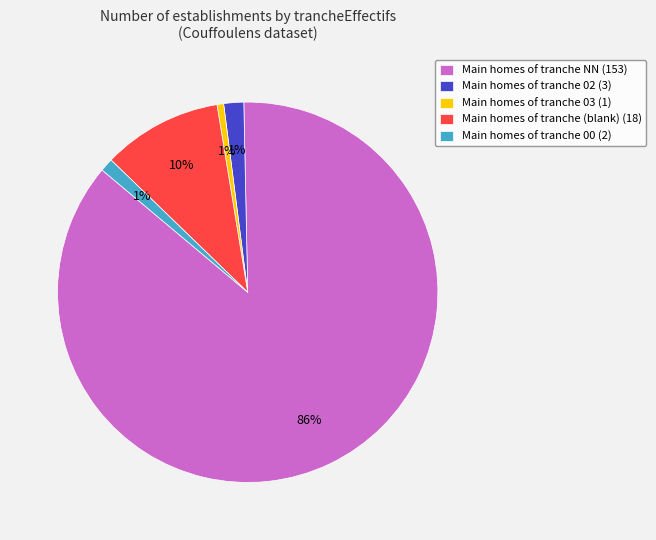

To the nearest percent, what is the combined percentage of 03 and ?

11%